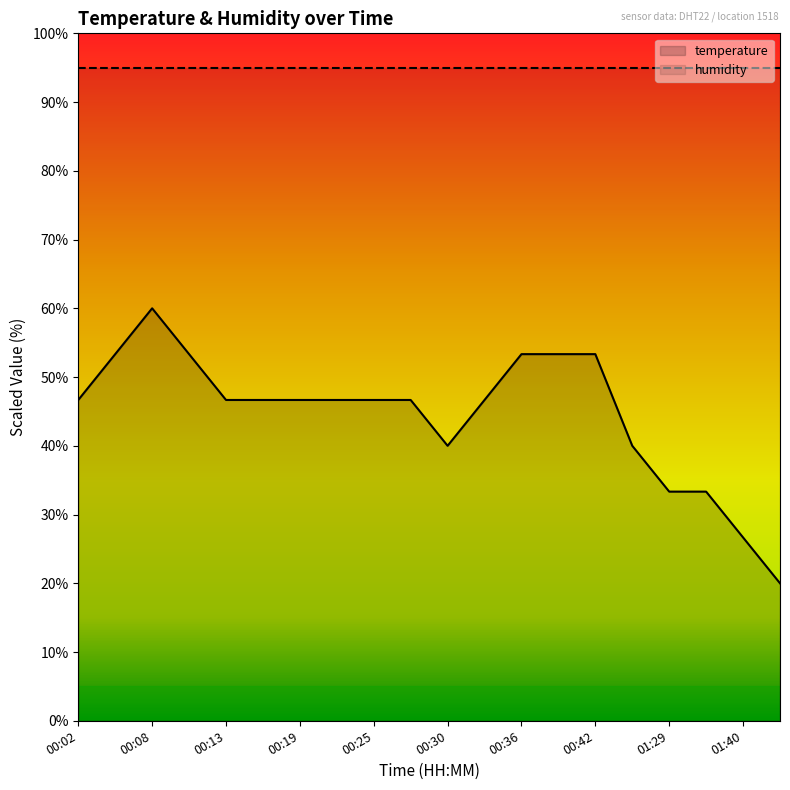

Rank the categories by value from lowest to highest.

01:55, 01:40, 01:29, 01:34, 00:30, 01:16, 00:02, 00:13, 00:16, 00:19, 00:22, 00:25, 00:27, 00:33, 00:05, 00:11, 00:36, 00:39, 00:42, 00:08